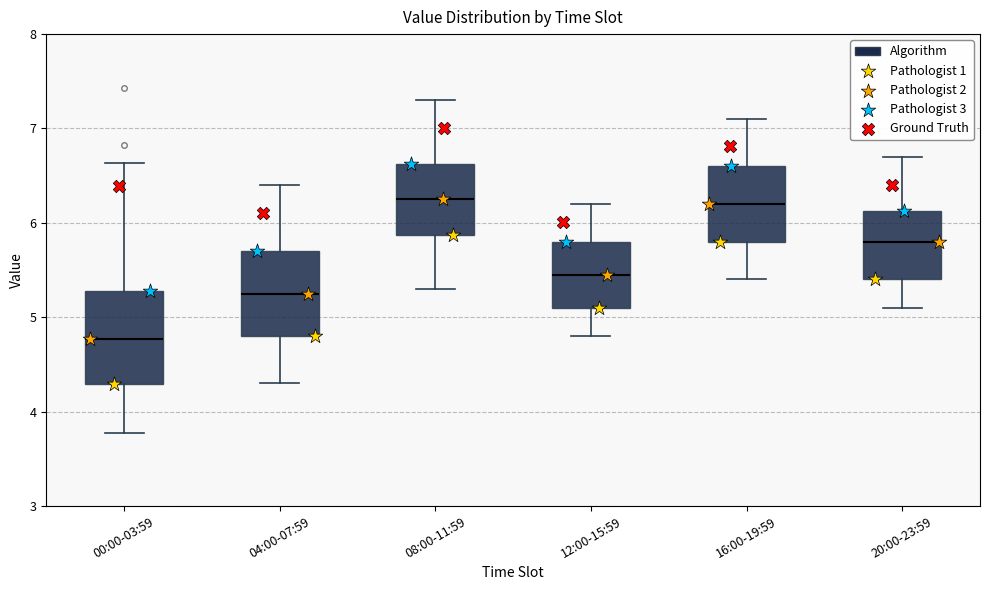

Reading left to right, read every box against the y-axis: the position of its median line, the range the box covers, and the ends of its whiskers. The values are not printed on the chart, so give them approximately, as read against the axis.

00:00-03:59: median 4.8, box 4.3 to 5.3, whiskers 3.8 to 6.6
04:00-07:59: median 5.3, box 4.8 to 5.7, whiskers 4.3 to 6.4
08:00-11:59: median 6.3, box 5.9 to 6.6, whiskers 5.3 to 7.3
12:00-15:59: median 5.5, box 5.1 to 5.8, whiskers 4.8 to 6.2
16:00-19:59: median 6.2, box 5.8 to 6.6, whiskers 5.4 to 7.1
20:00-23:59: median 5.8, box 5.4 to 6.1, whiskers 5.1 to 6.7